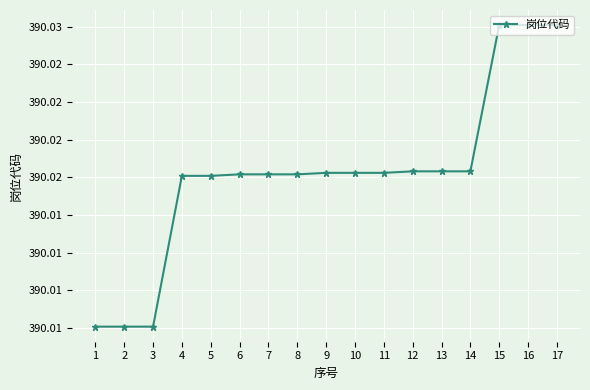

True or false: the data shows 3900203 at 10.

True